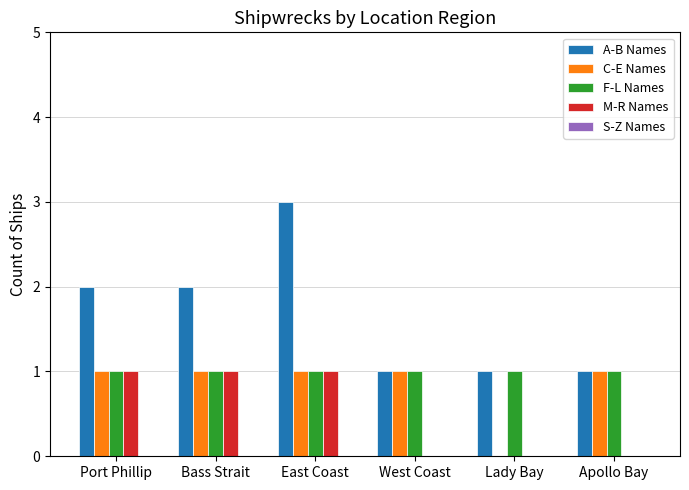

What is the sum of the C-E Names values at East Coast and Apollo Bay?

2